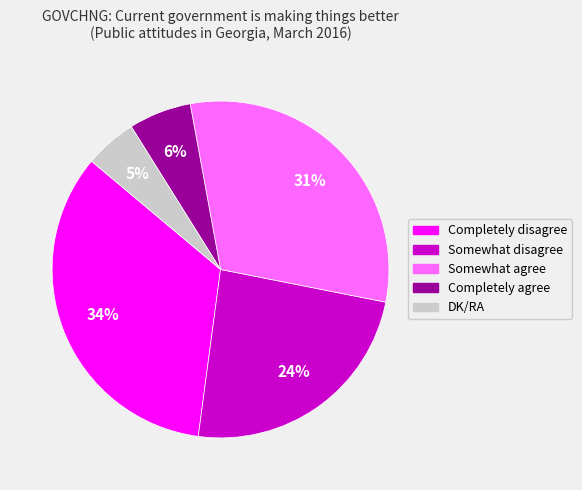

How many segments does this pie chart have?

5